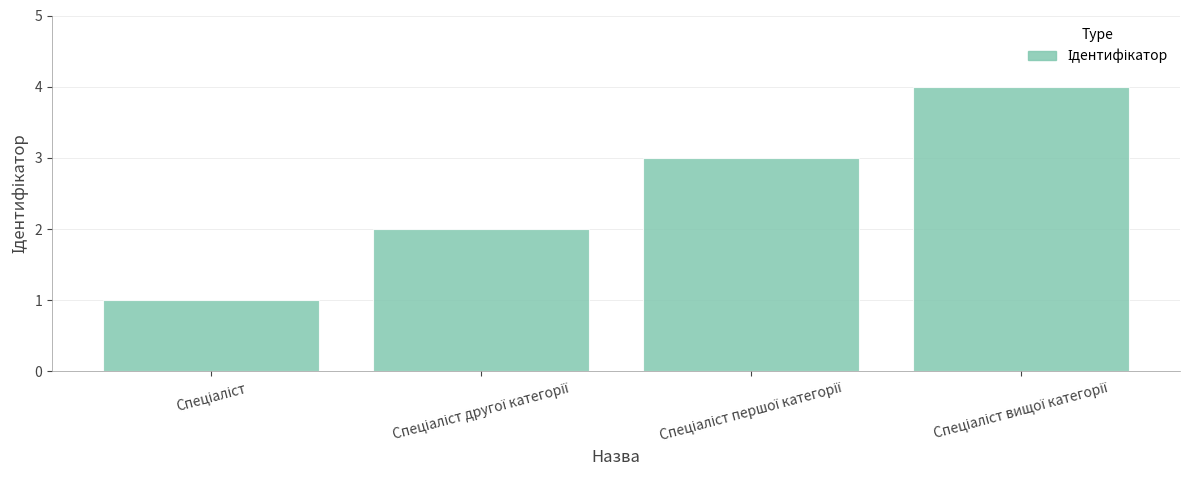

Count the values in the range 2 to 4.

3